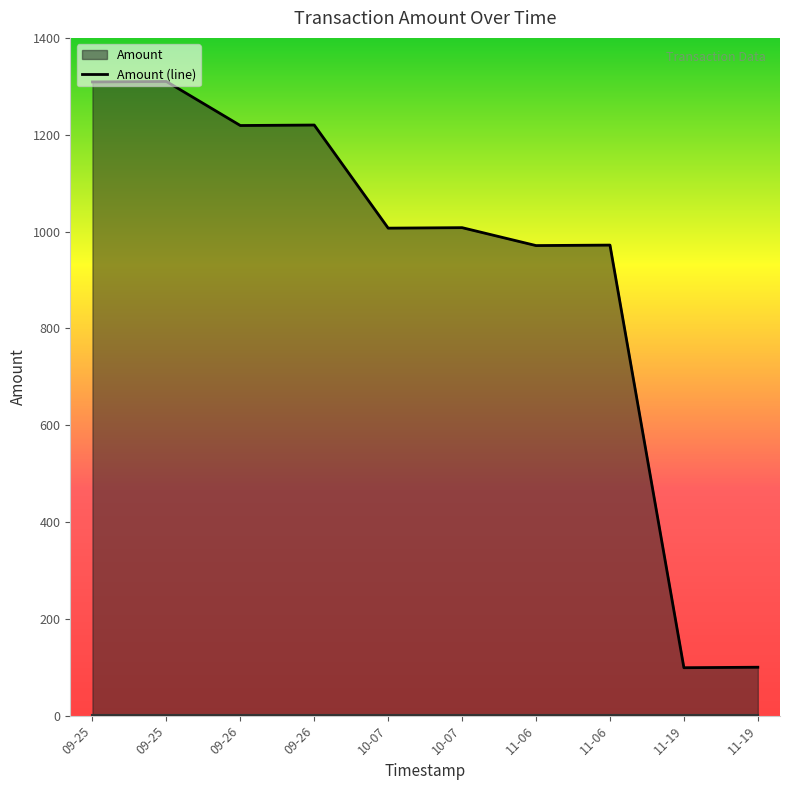

Between 10-07 and 11-06, which is larger?

10-07